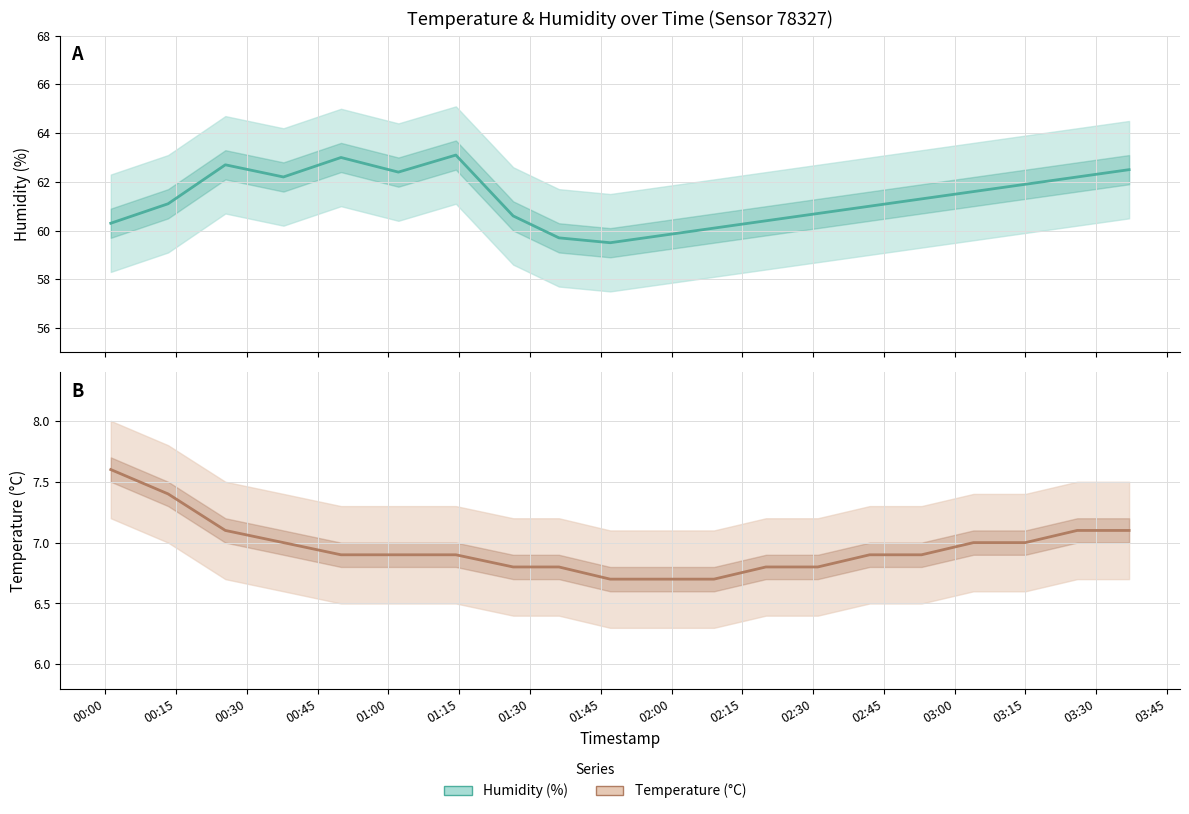

True or false: temperature and humidity cross at least once.

False